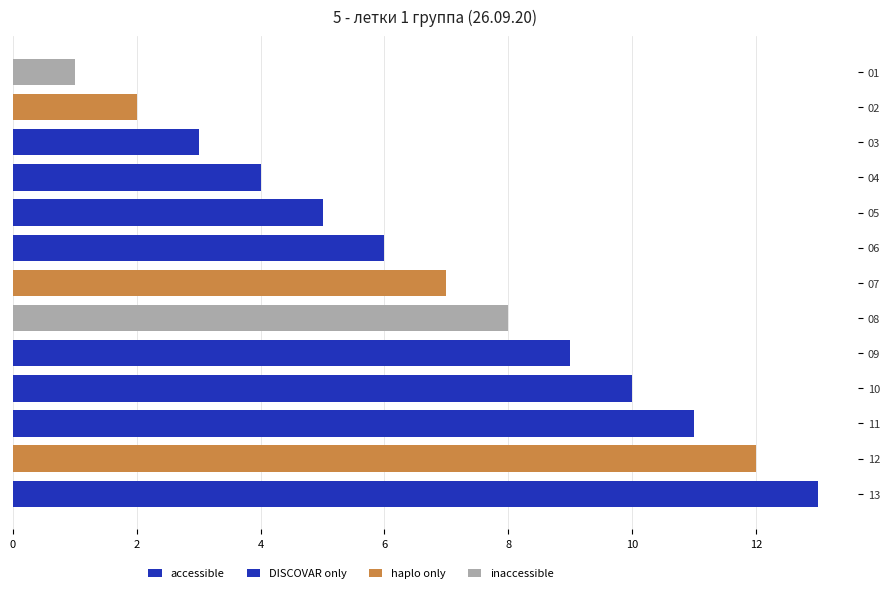

What is the greatest value displayed?

13